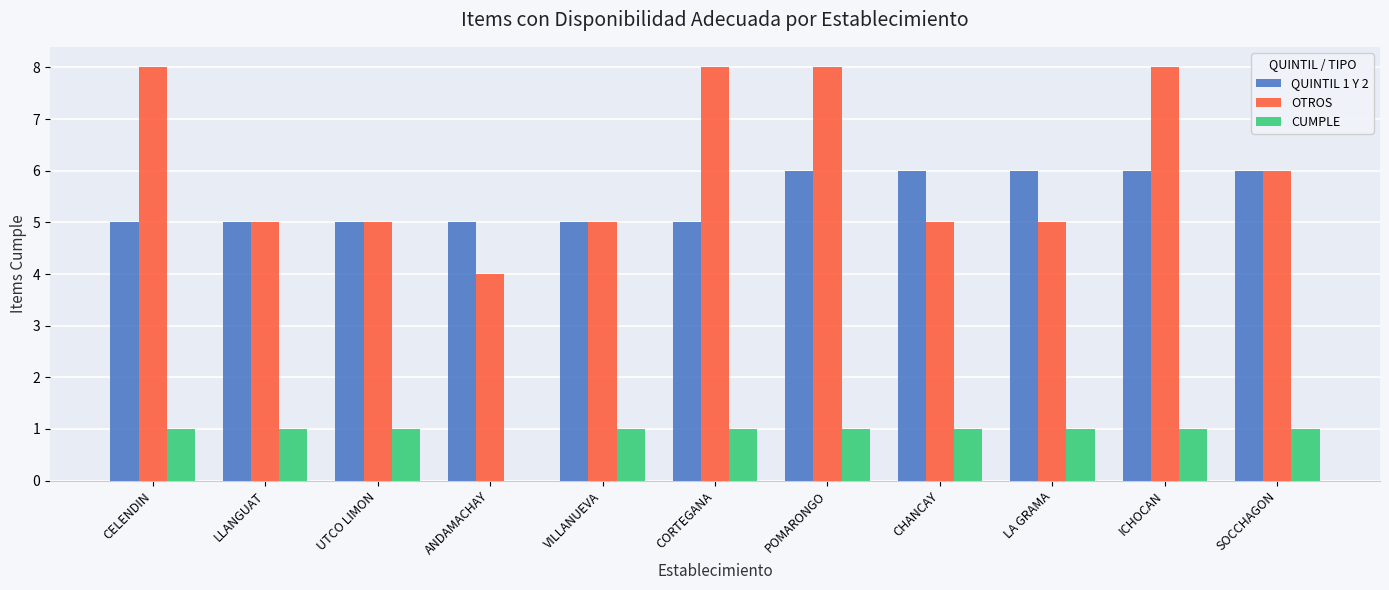

Is the value of CUMPLE at LLANGUAT greater than the value of QUINTIL 1 Y 2 at UTCO LIMON?

No